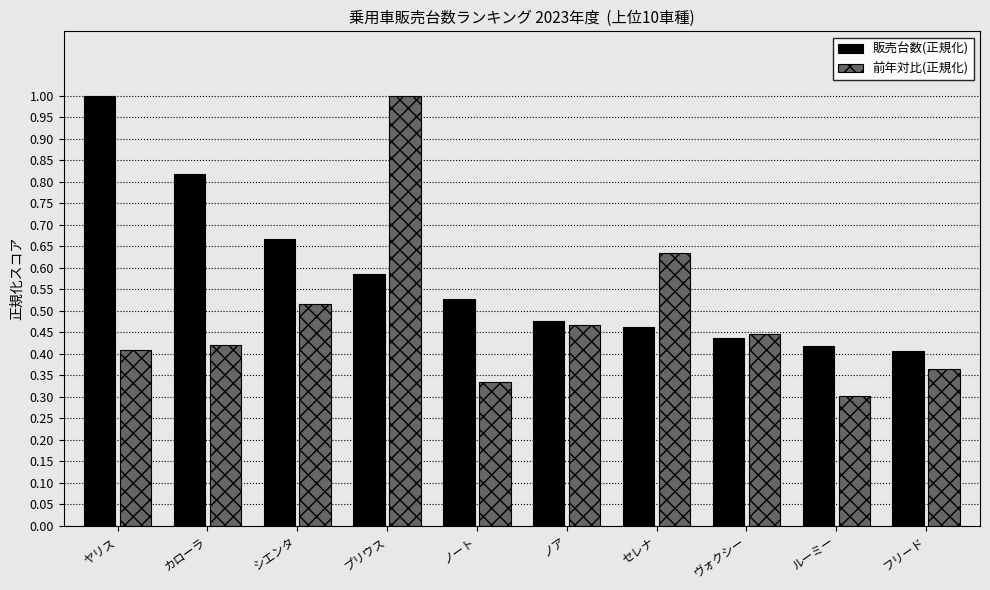

List the series in order of their overall mean, lowest first.

前年対比(正規化), 販売台数(正規化)